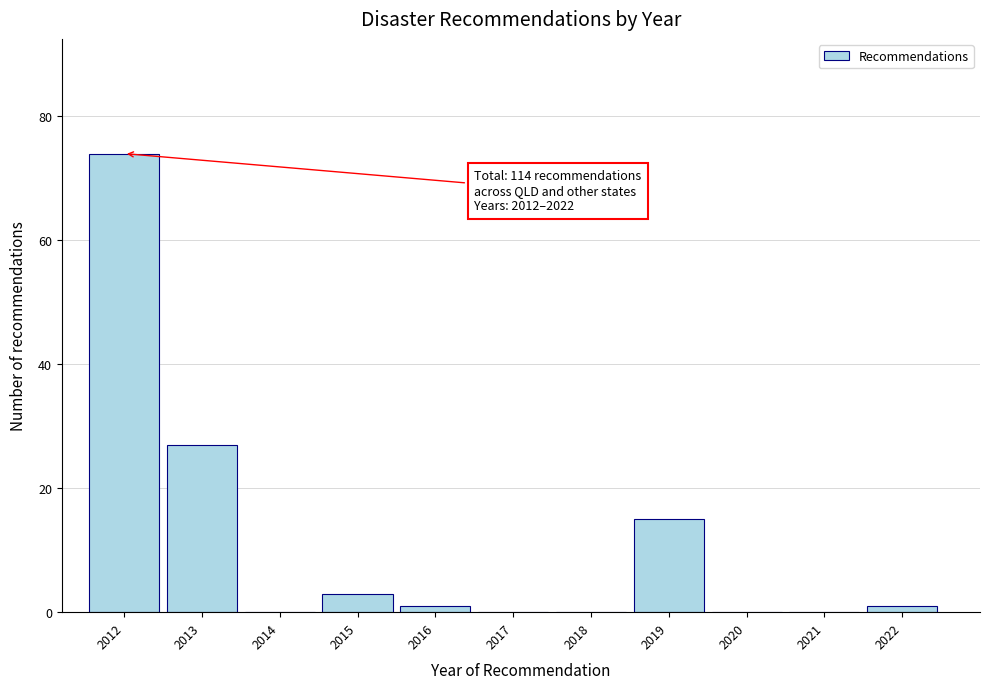

Reading right to left, what are all the values shown in this chart?

2022=1	2021=0	2020=0	2019=15	2018=0	2017=0	2016=1	2015=3	2014=0	2013=27	2012=74